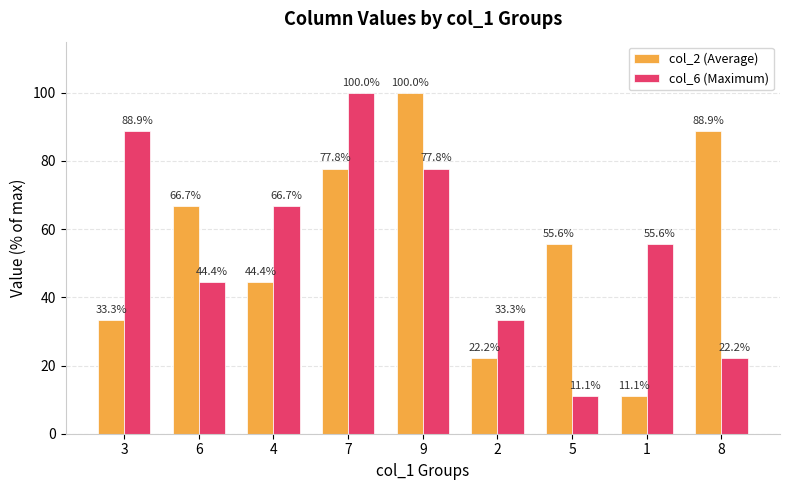

Reading left to right, transcribe all the data shown in this chart.

col_2 (Average): 33.3	66.7	44.4	77.8	100.0	22.2	55.6	11.1	88.9
col_6 (Maximum): 88.9	44.4	66.7	100.0	77.8	33.3	11.1	55.6	22.2